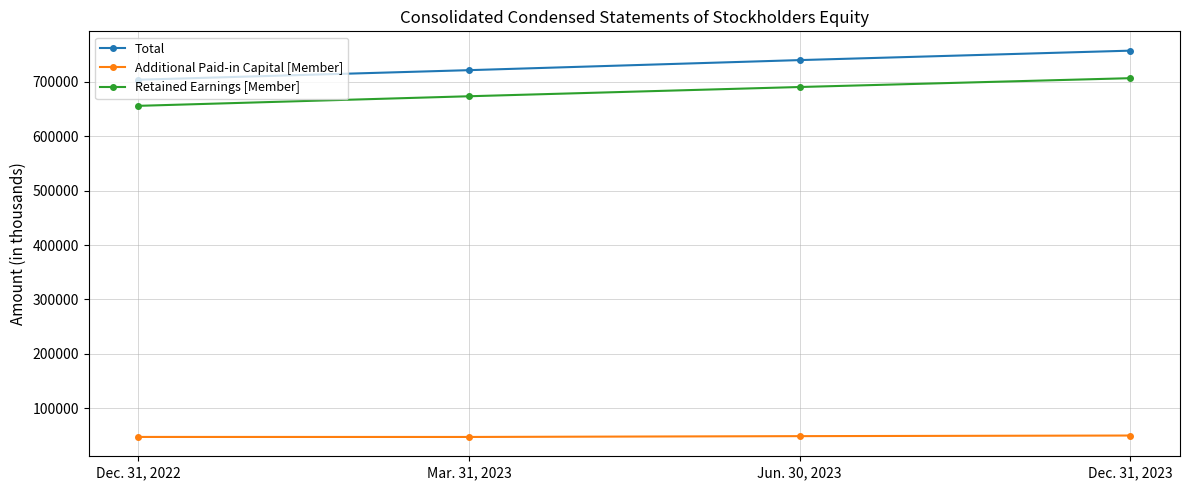

What is the spread (max minus min) of values at Jun. 30, 2023?

691357